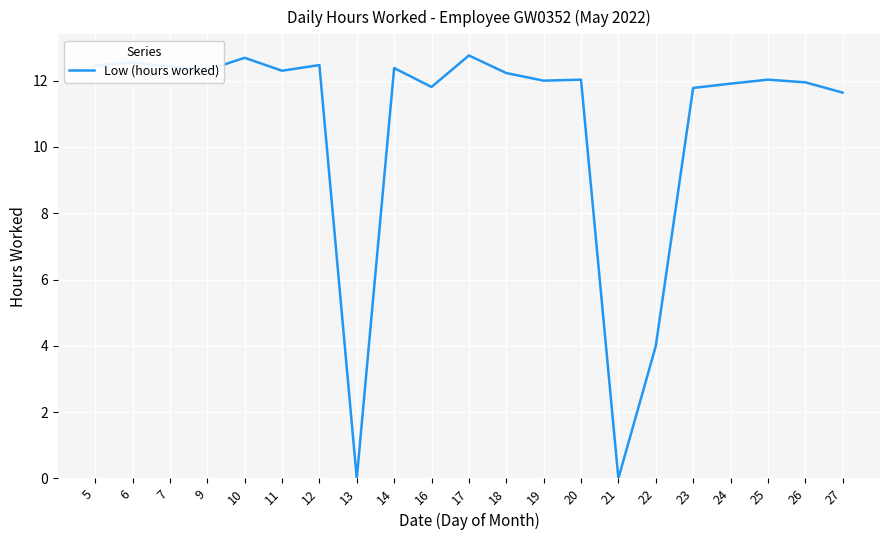

What is the greatest value displayed?

12.8